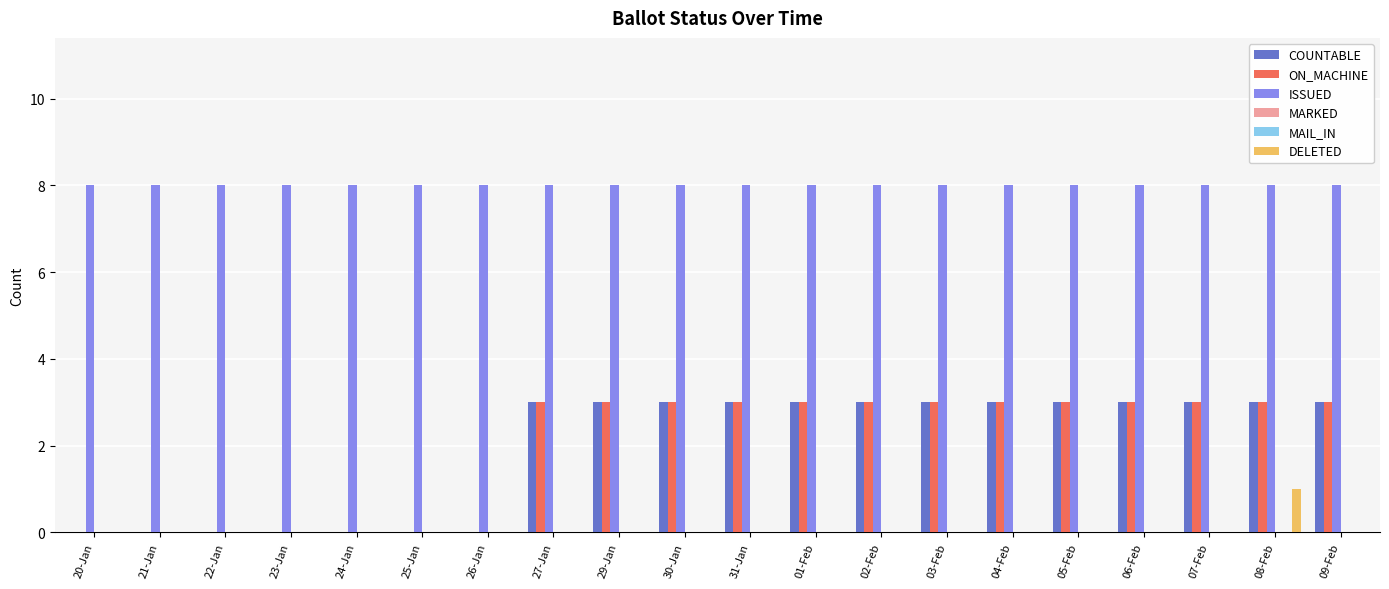

What are all the series names shown in the legend?

COUNTABLE, ON_MACHINE, ISSUED, MARKED, MAIL_IN, DELETED